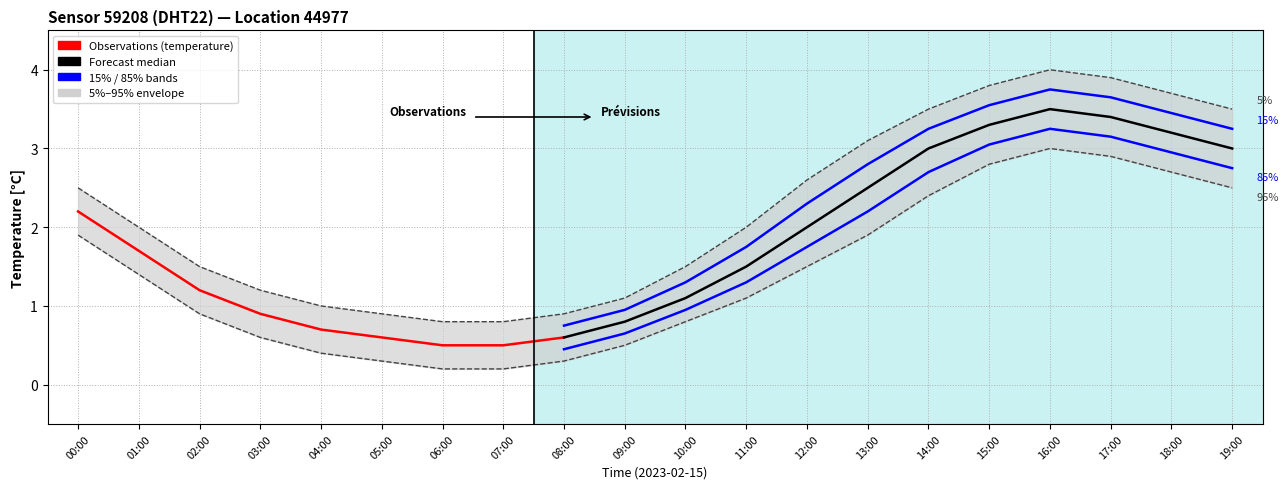

What is the sum of the values at 13:00 and 07:00?

2.1